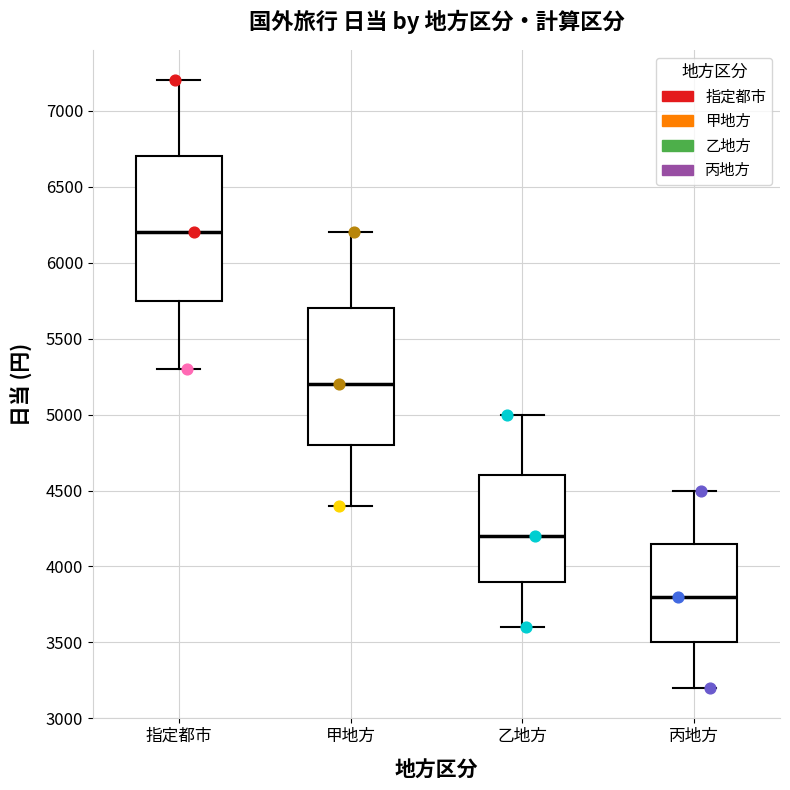

Reading left to right, read every box against the y-axis: the position of its median line, the range the box covers, and the ends of its whiskers. The values are not printed on the chart, so give them approximately, as read against the axis.

指定都市: median 6200, box 5750 to 6700, whiskers 5300 to 7200
甲地方: median 5200, box 4800 to 5700, whiskers 4400 to 6200
乙地方: median 4200, box 3900 to 4600, whiskers 3600 to 5000
丙地方: median 3800, box 3500 to 4150, whiskers 3200 to 4500